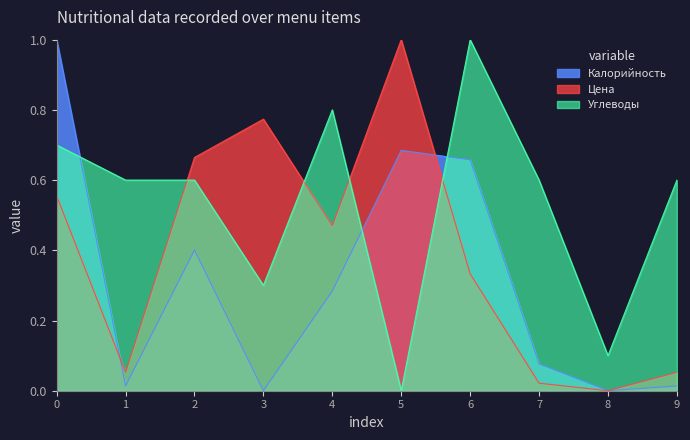

Is the value of Углеводы at 7 greater than the value of Цена at 6?

Yes